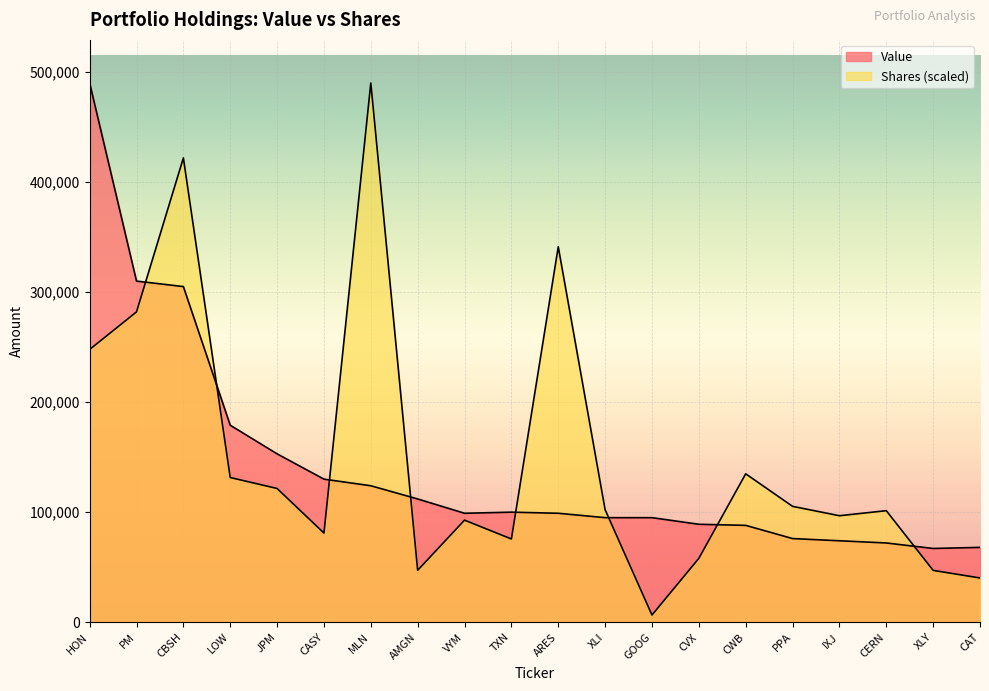

What is the total value across all series at CWB?

222856.5